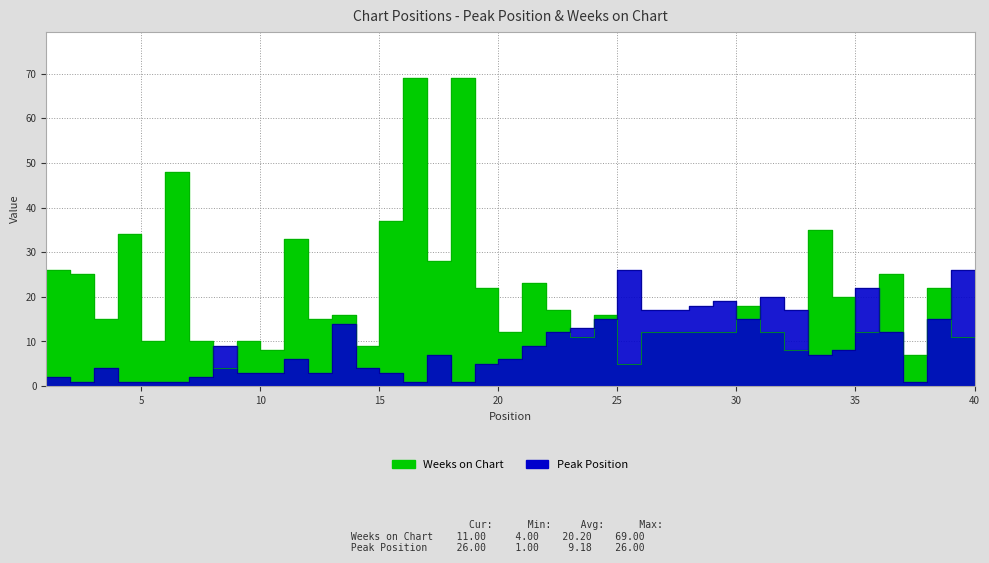

At which category is the sum across all series the highest?

17